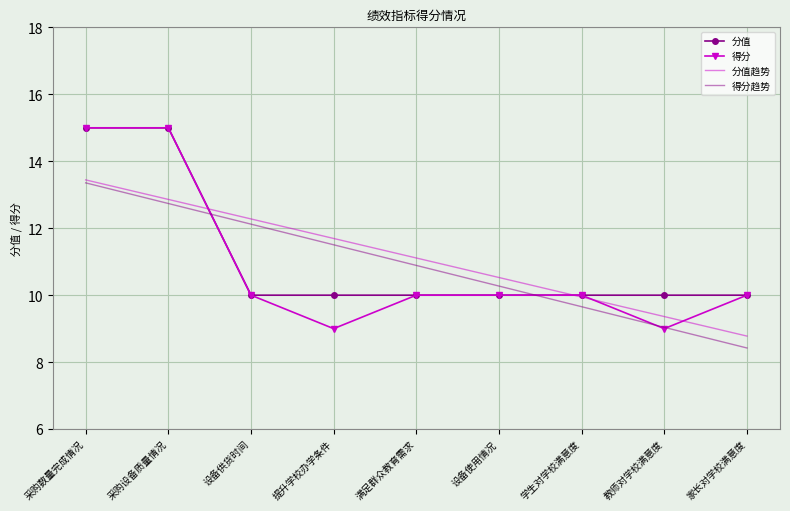

At how many categories does at least one series exceed 8?

9